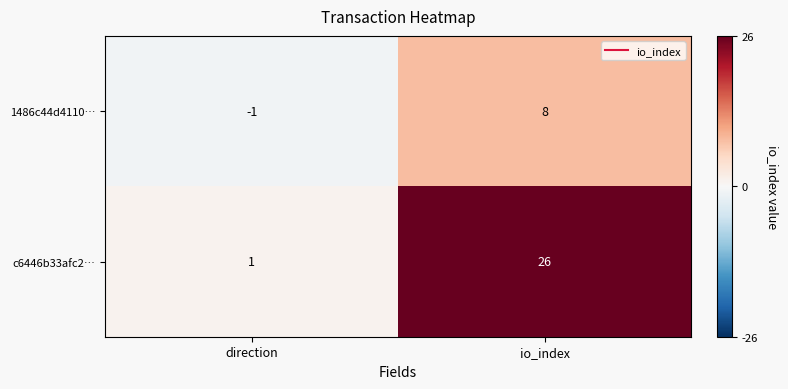

What is the difference between the highest and lowest values at io_index?

18